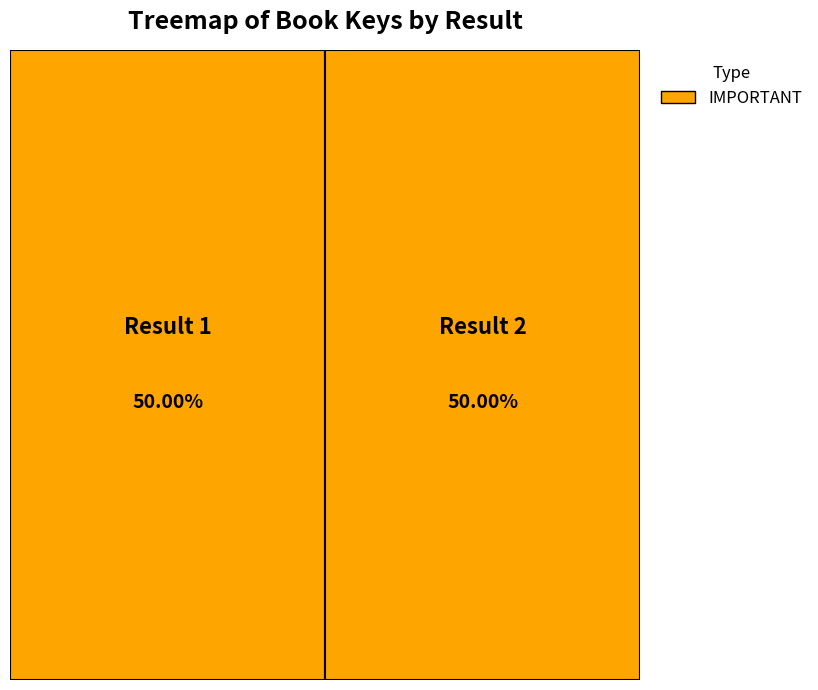

Count the number of slices in the pie.

2